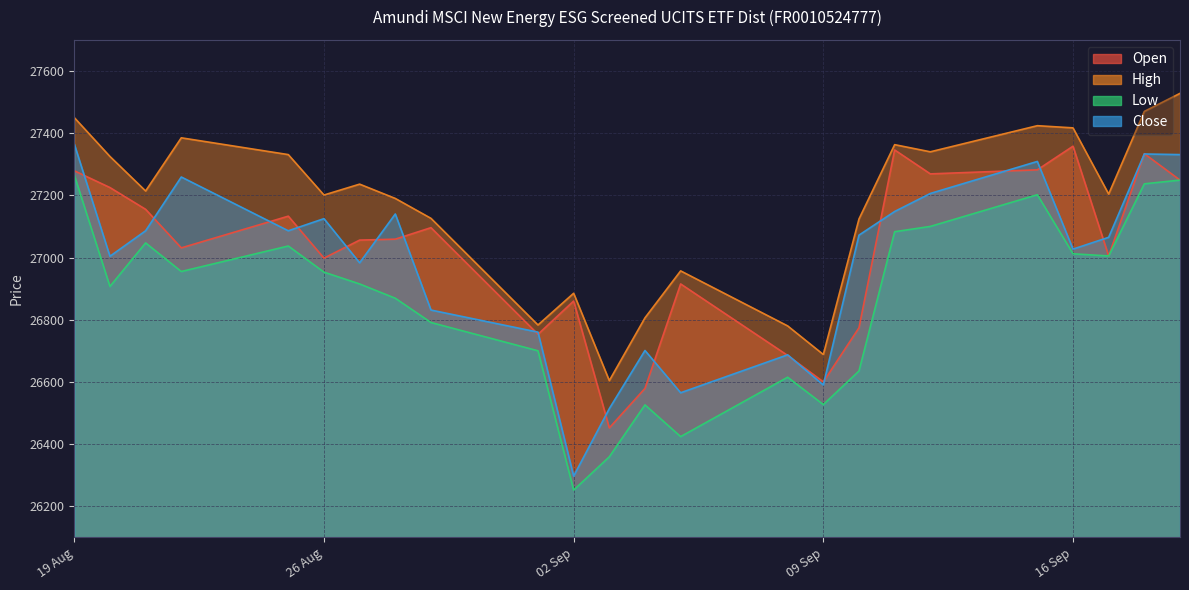

What is the value of the Close point at the 11th from the left?

26297